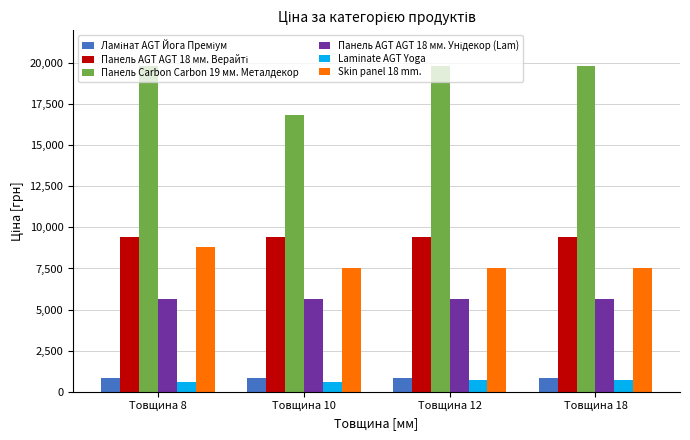

The value of Laminate AGT Yoga at Товщина 18 is 689.1. True or false?

True